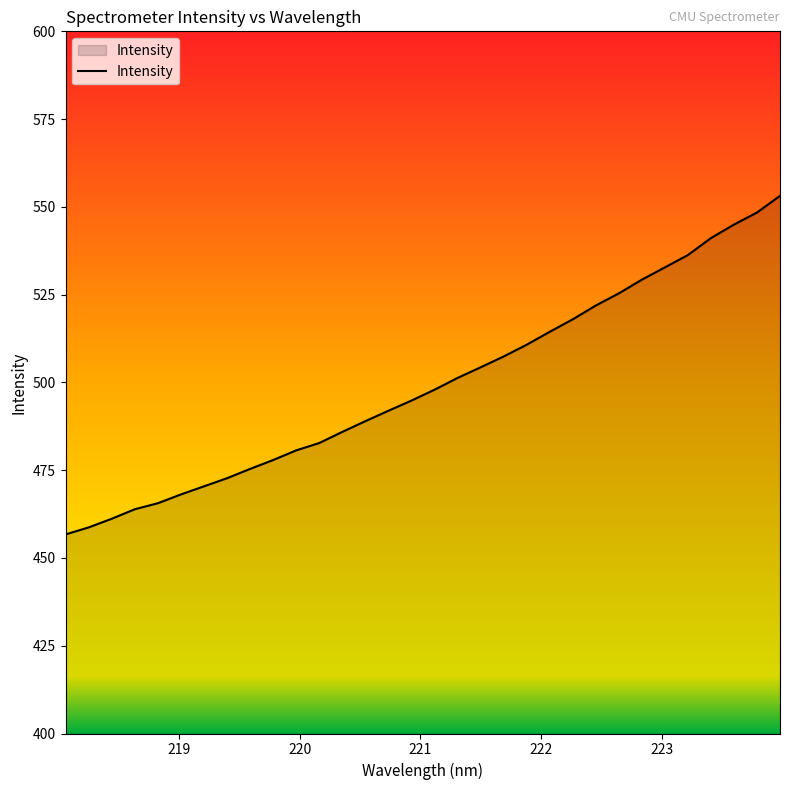

What is the smallest value displayed?

456.7